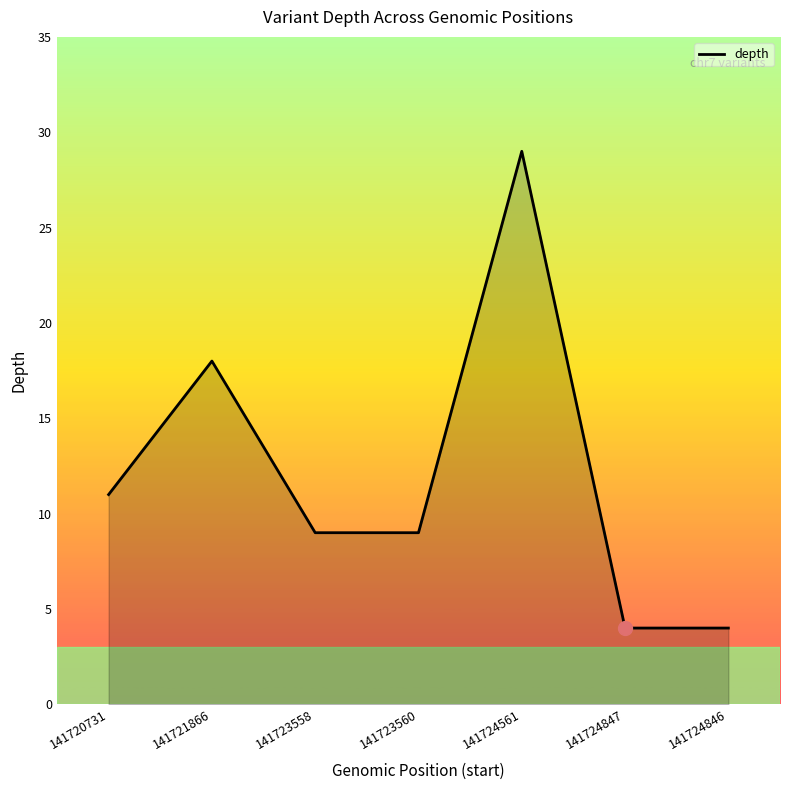

What is the average value?

12